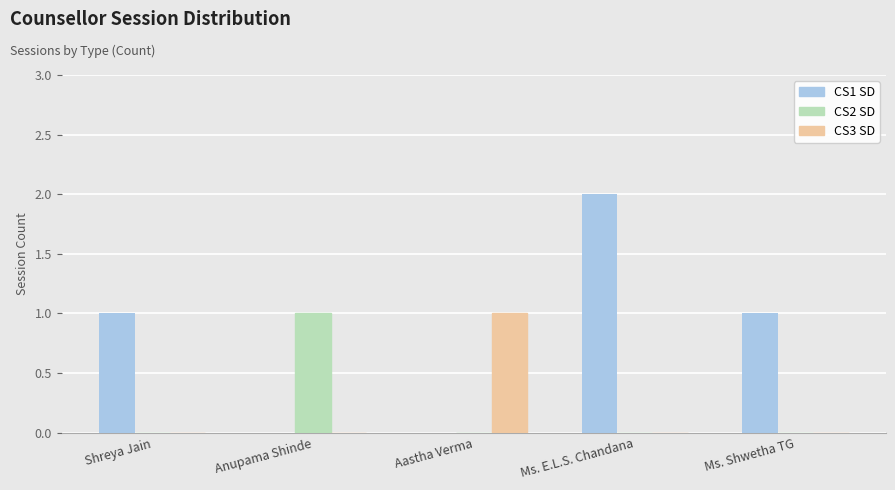

How many distinct data groups are displayed?

3